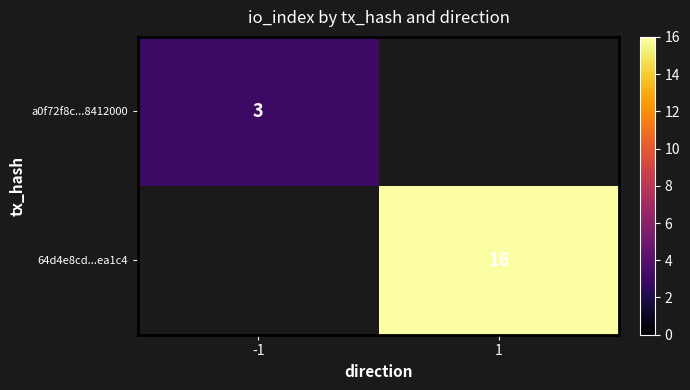

Count the number of categories in the chart.

2